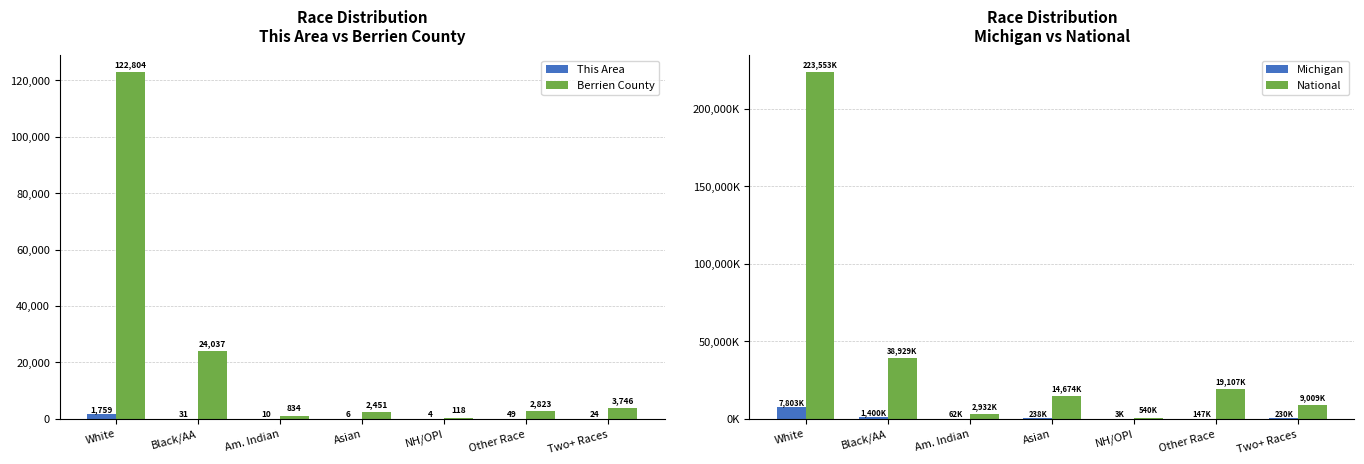

Which label corresponds to the smallest value in the chart?

NH/OPI